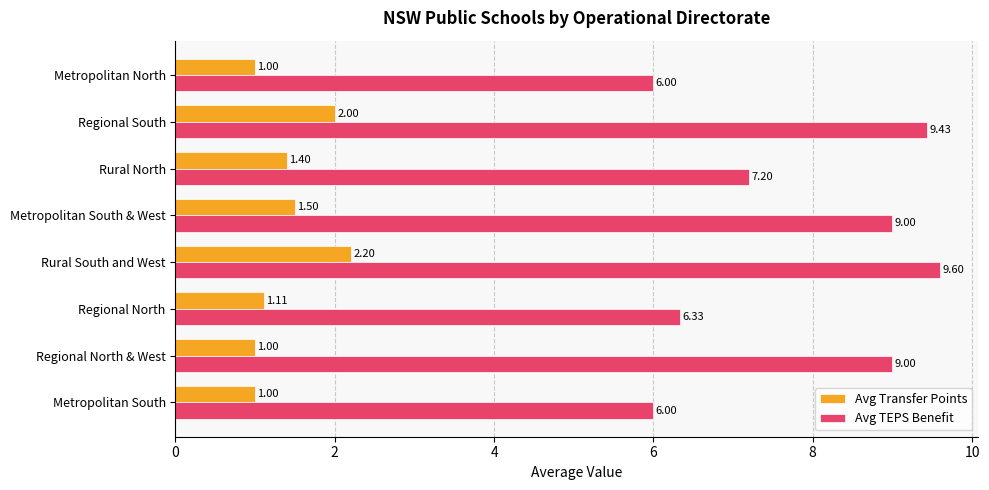

What is the maximum value shown in the chart?

9.6